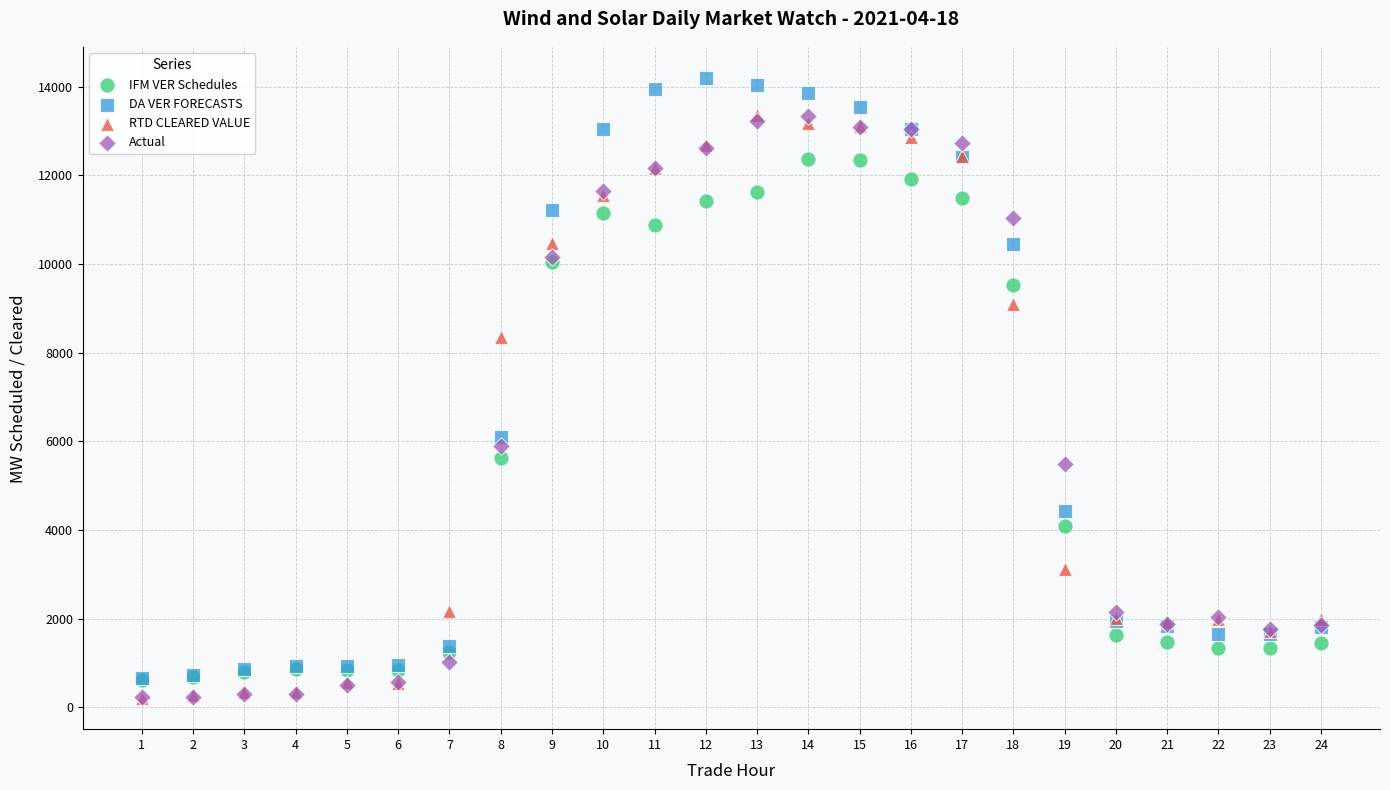

Which series contains the highest Y value?

DA VER FORECASTS